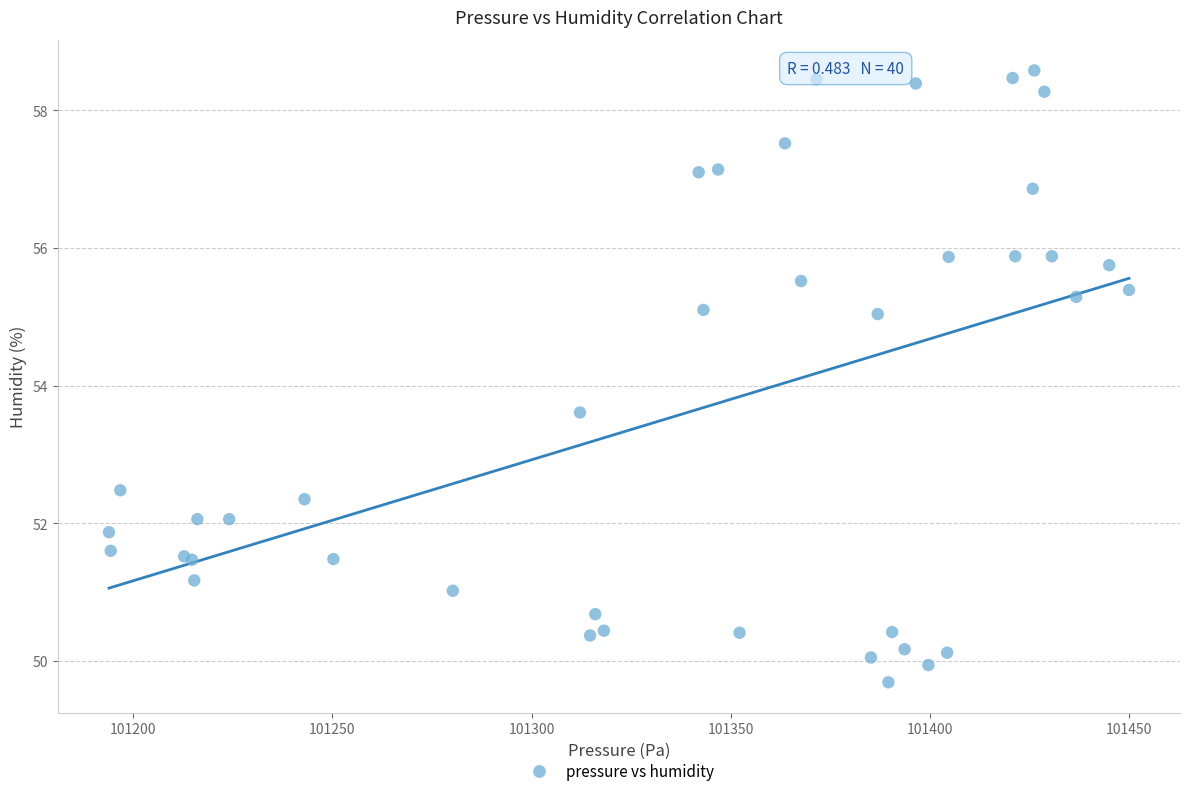

What Y value in the scatter plot is closest to 54?

53.6